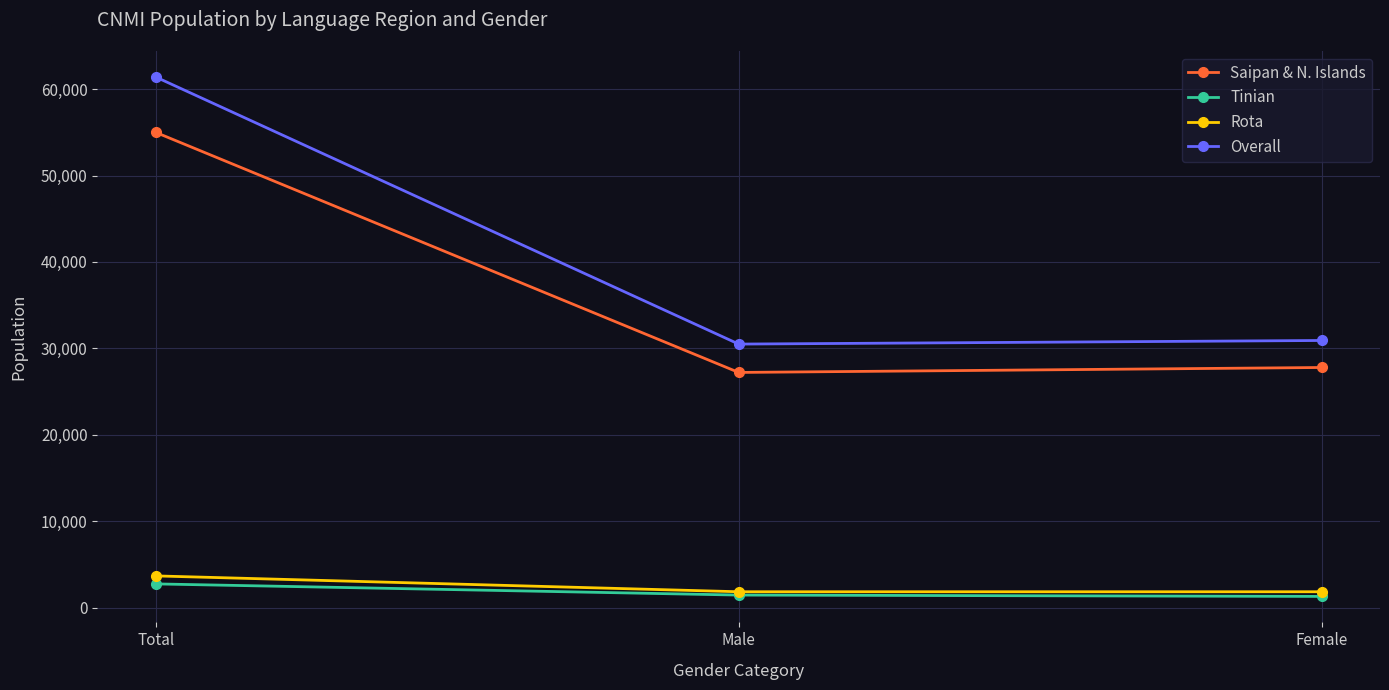

What is the difference between the second highest and minimum values in the Saipan & N. Islands series?

573